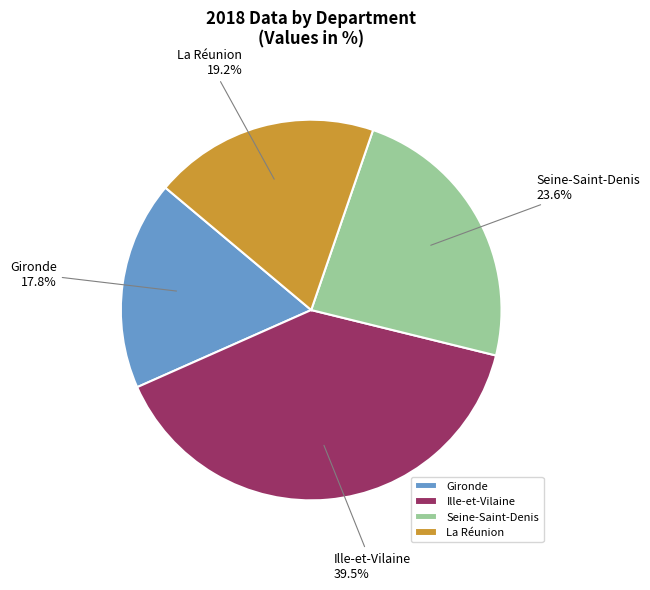

Which slice is the largest?

Ille-et-Vilaine